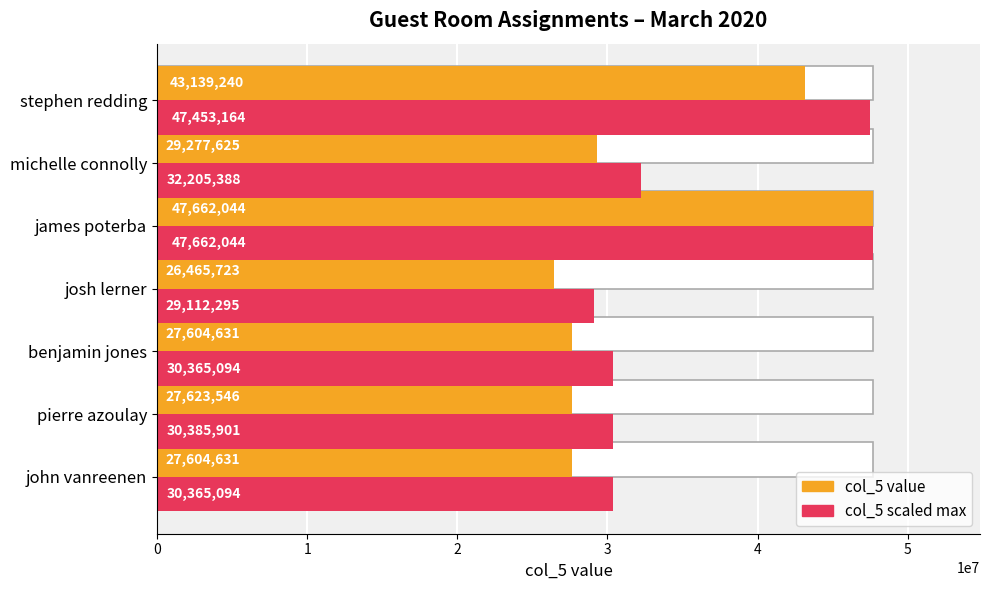

Does the chart contain any negative values?

No